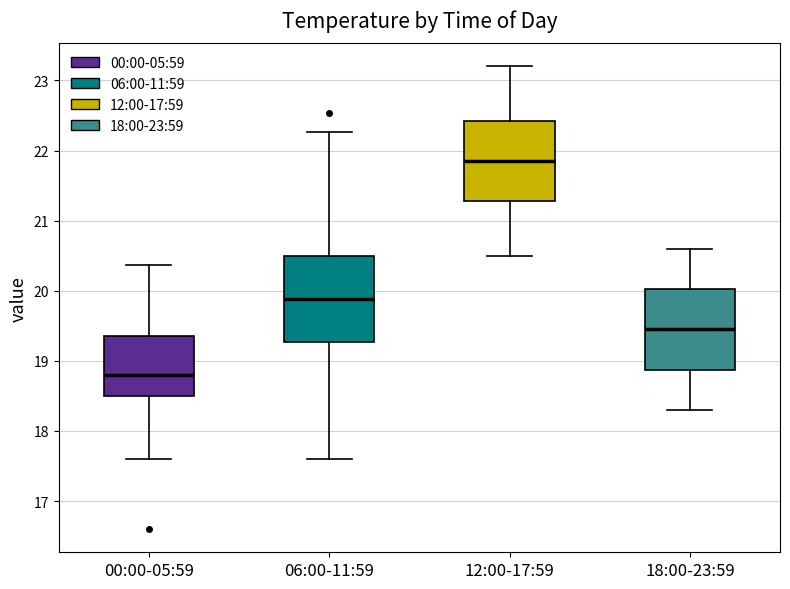

Reading left to right, read every box against the y-axis: the position of its median line, the range the box covers, and the ends of its whiskers. The values are not printed on the chart, so give them approximately, as read against the axis.

00:00-05:59: median 18.8, box 18.5 to 19.4, whiskers 17.6 to 20.4
06:00-11:59: median 19.9, box 19.3 to 20.5, whiskers 17.6 to 22.3
12:00-17:59: median 21.9, box 21.3 to 22.4, whiskers 20.5 to 23.2
18:00-23:59: median 19.5, box 18.9 to 20.0, whiskers 18.3 to 20.6